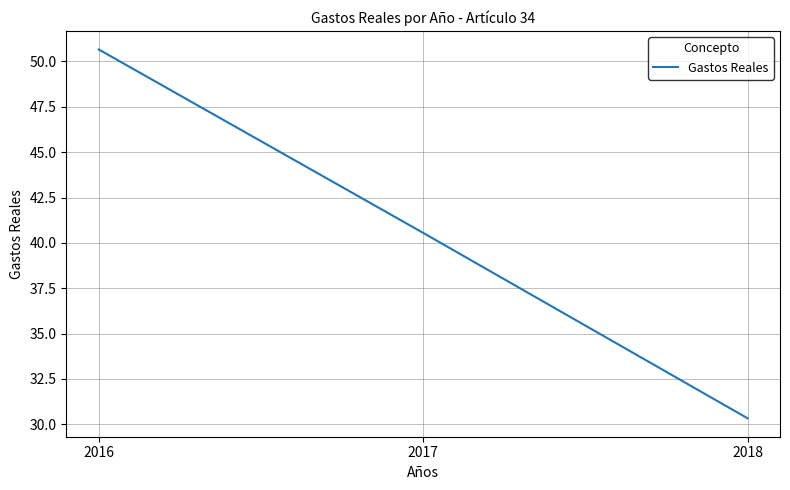

How many lines are shown in the chart?

1